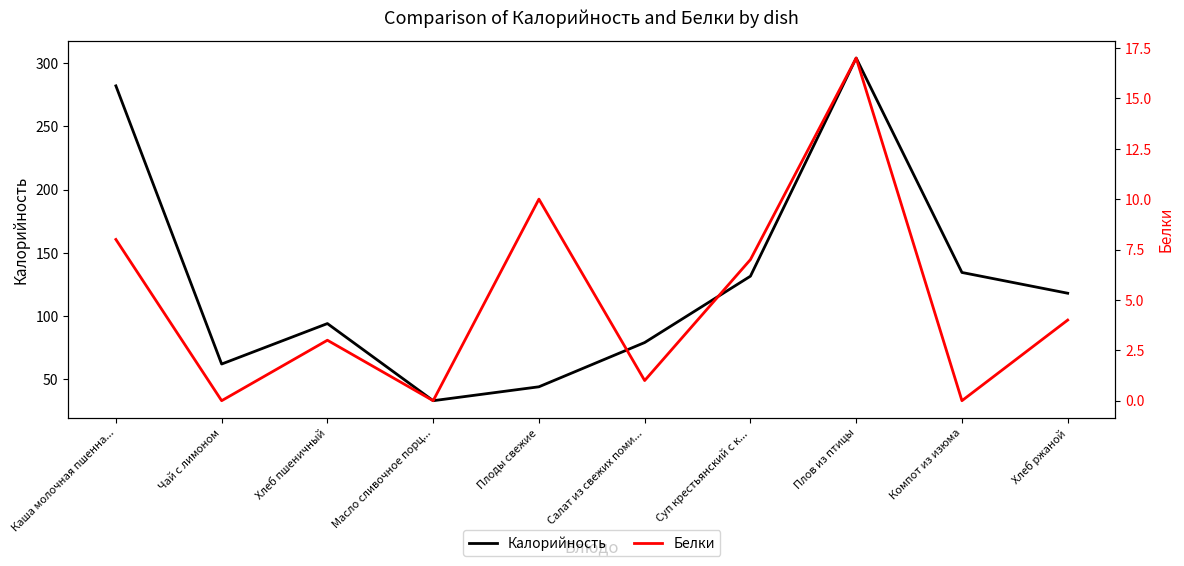

Between Чай с лимоном and Салат из свежих поми..., which series saw the biggest shift?

Калорийность